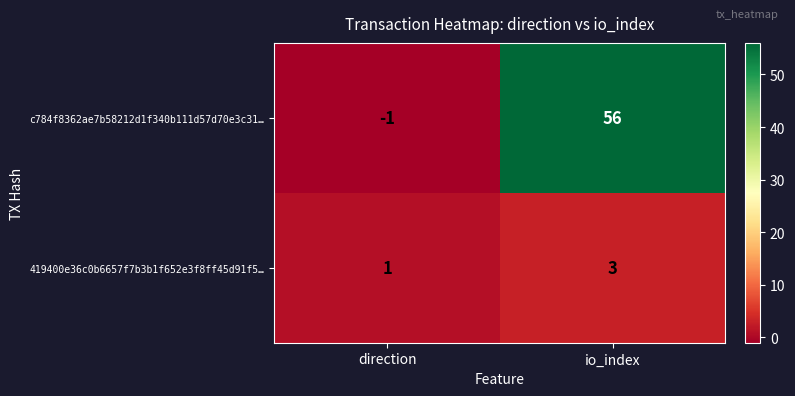

What is the difference between the c784f8362ae7b58212d1f340b111d57d70e3c31… values at io_index and direction?

57